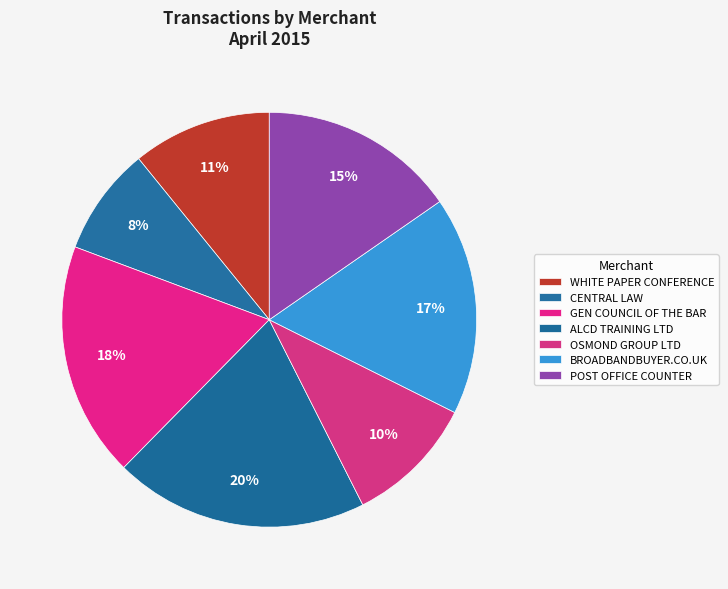

Is the sum of WHITE PAPER CONFERENCE and OSMOND GROUP LTD greater than half?

No